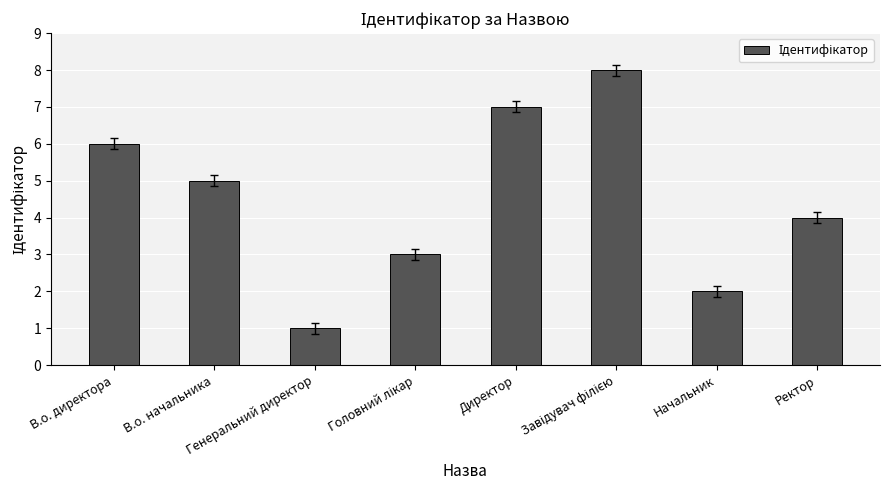

What is the value of the 3rd bar from the left?

1